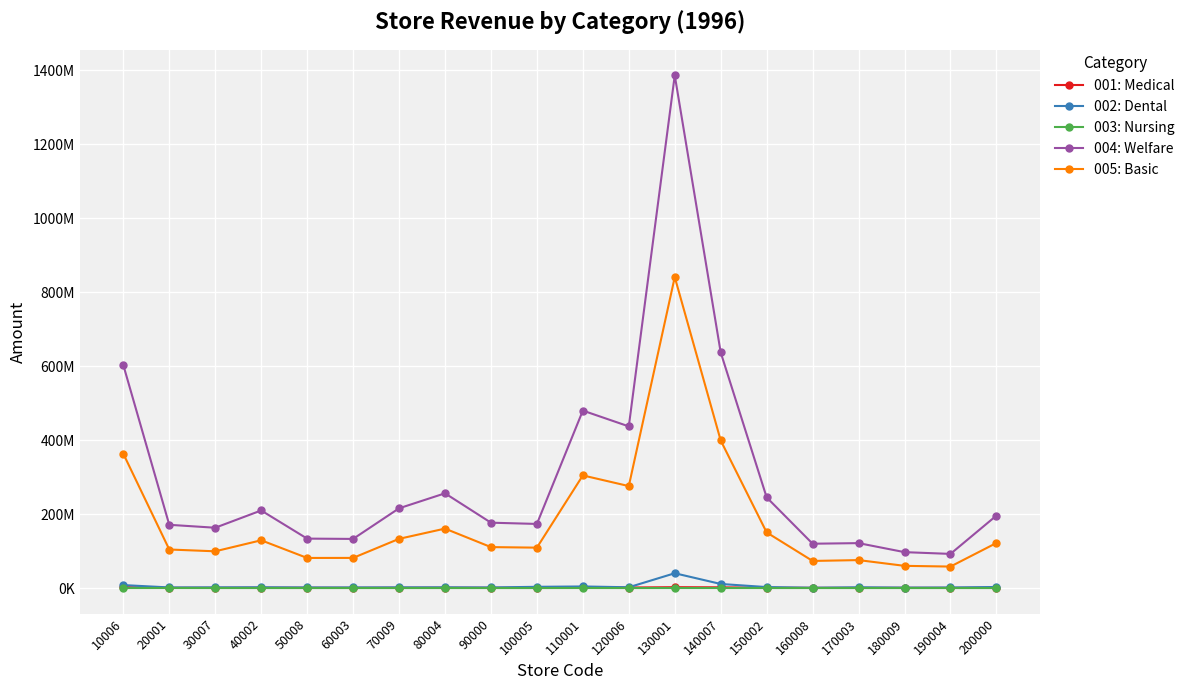

True or false: 003: Nursing and 005: Basic cross at least once.

False